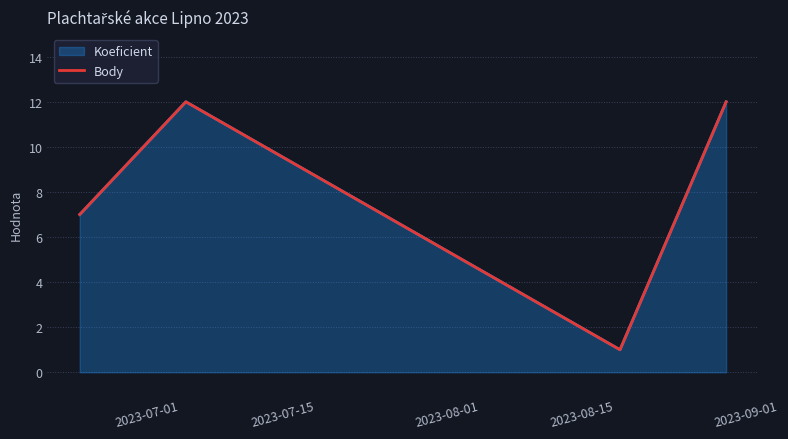

True or false: the data has more than 2 interior local peaks.

False